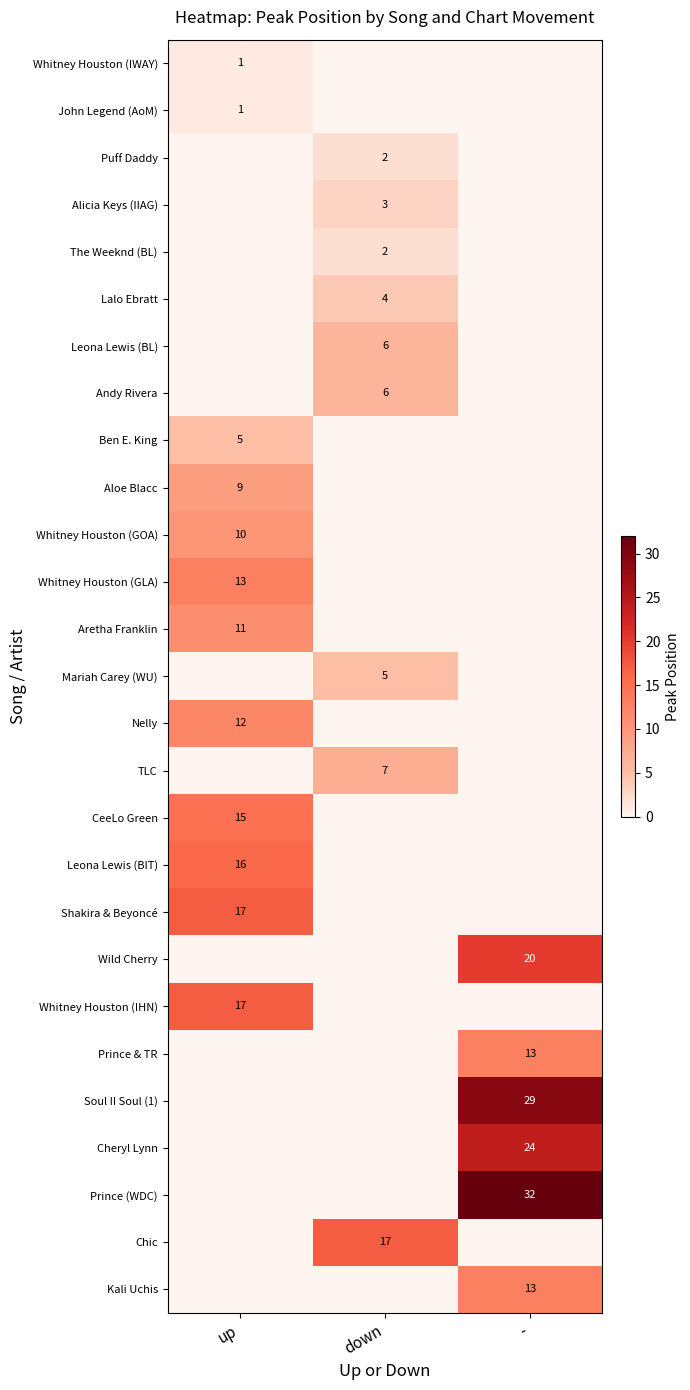

The John Legend (AoM) series shows 1 at up. True or false?

True